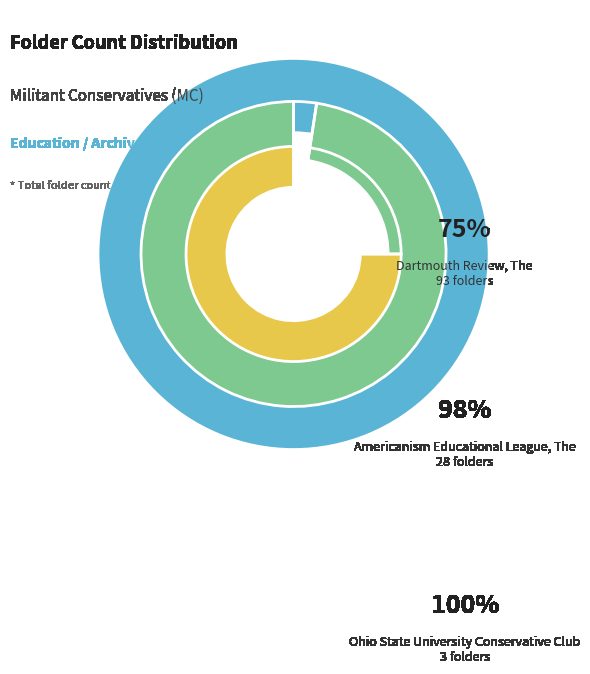

What is the change in value from Dartmouth Review, The to Americanism Educational League, The?

-65